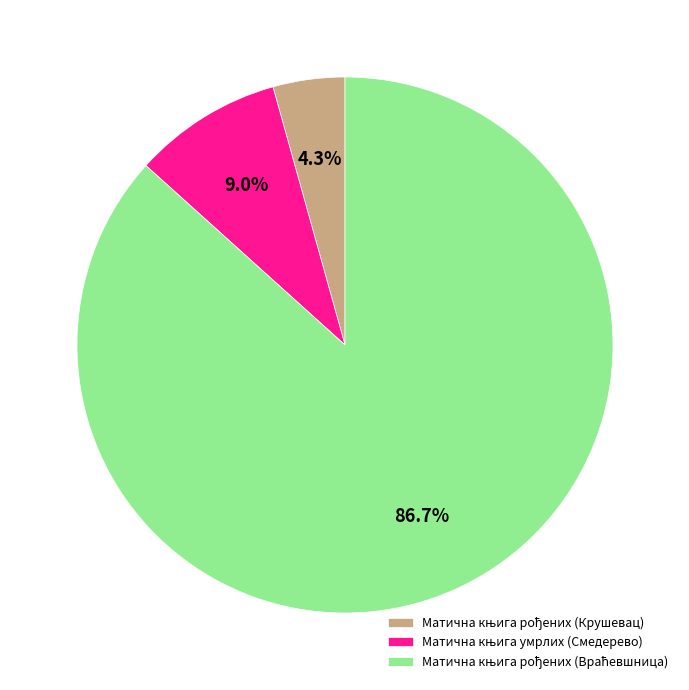

Count the number of slices in the pie.

3